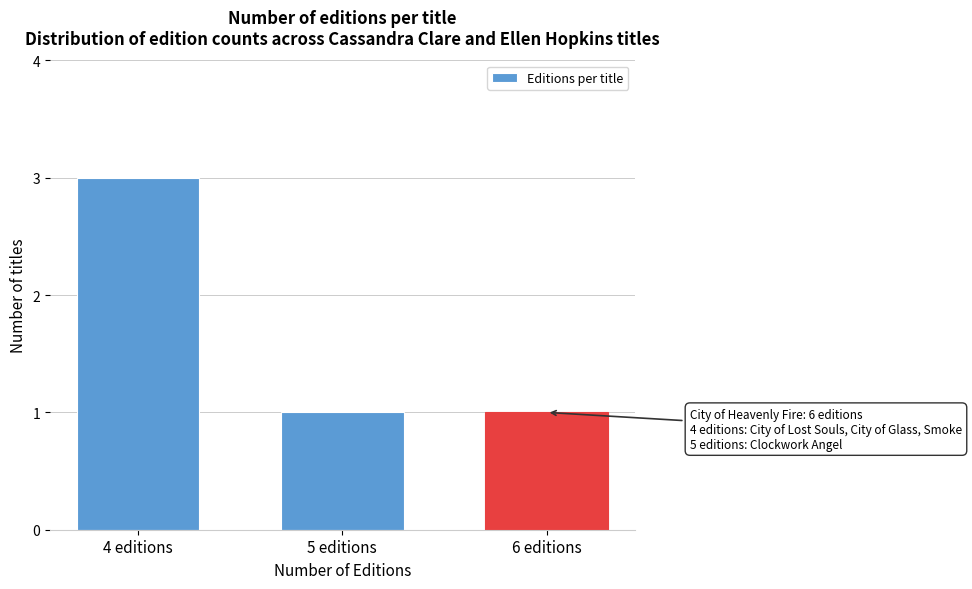

Reading left to right, extract all data points from this chart.

3	1	1